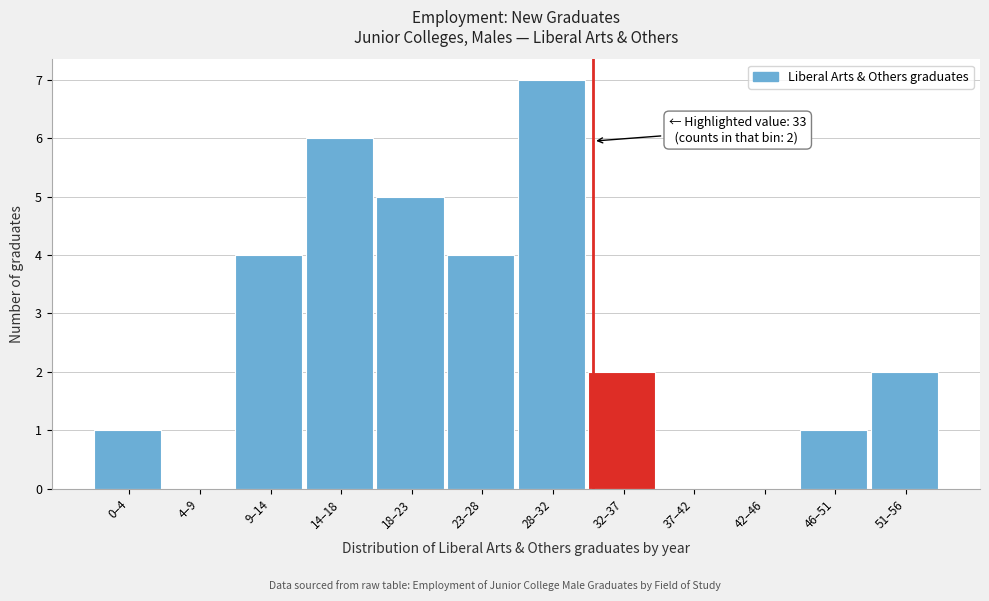

Reading left to right, list all the values displayed in this chart.

0–4=1	4–9=0	9–14=4	14–18=6	18–23=5	23–28=4	28–32=7	32–37=2	37–42=0	42–46=0	46–51=1	51–56=2